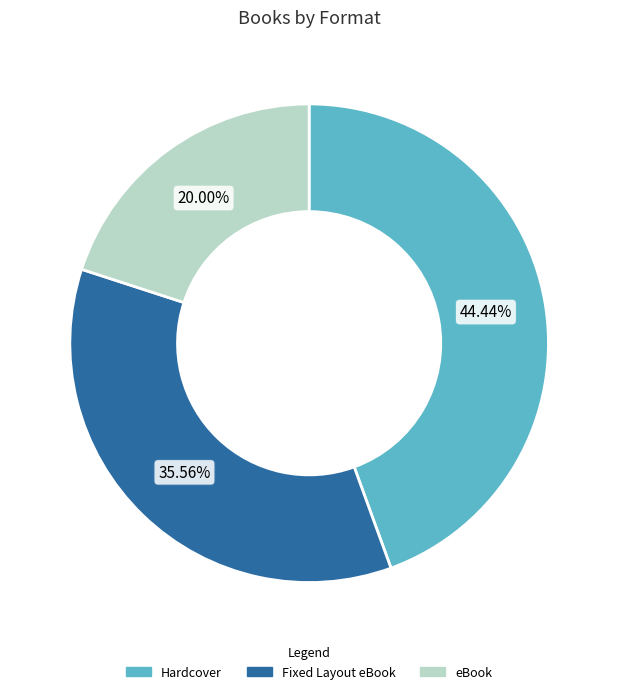

To the nearest percent, what portion does eBook represent?

20%